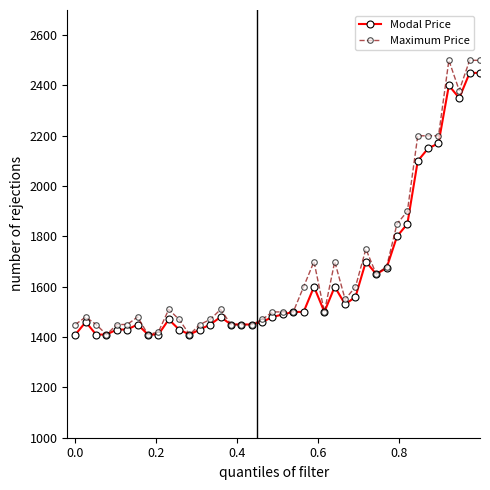

True or false: Modal Price has more than 1 points higher than both neighbors.

True